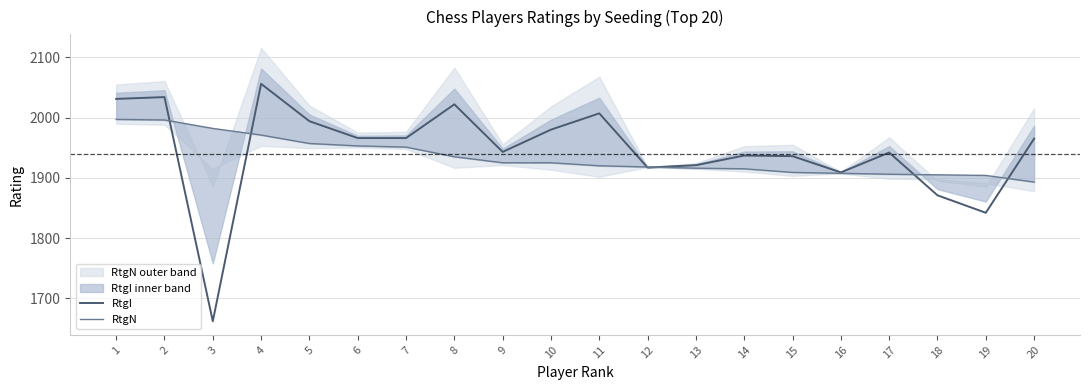

Is it true that RtgN equals 2578.7 at 6?

False